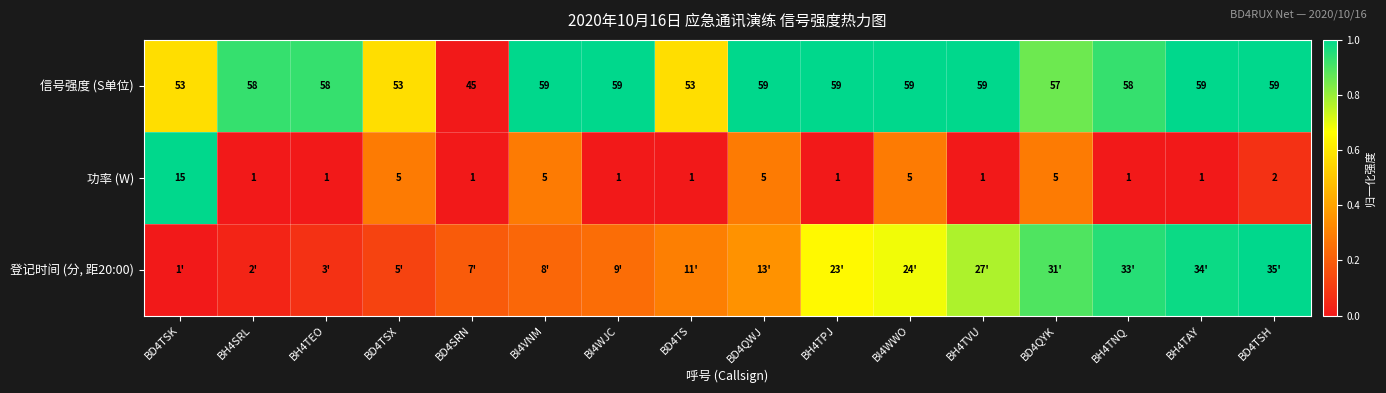

Is the value of 登记时间 (分, 距20:00) at BD4QWJ greater than the value of 信号强度 (S单位) at BD4SRN?

Yes